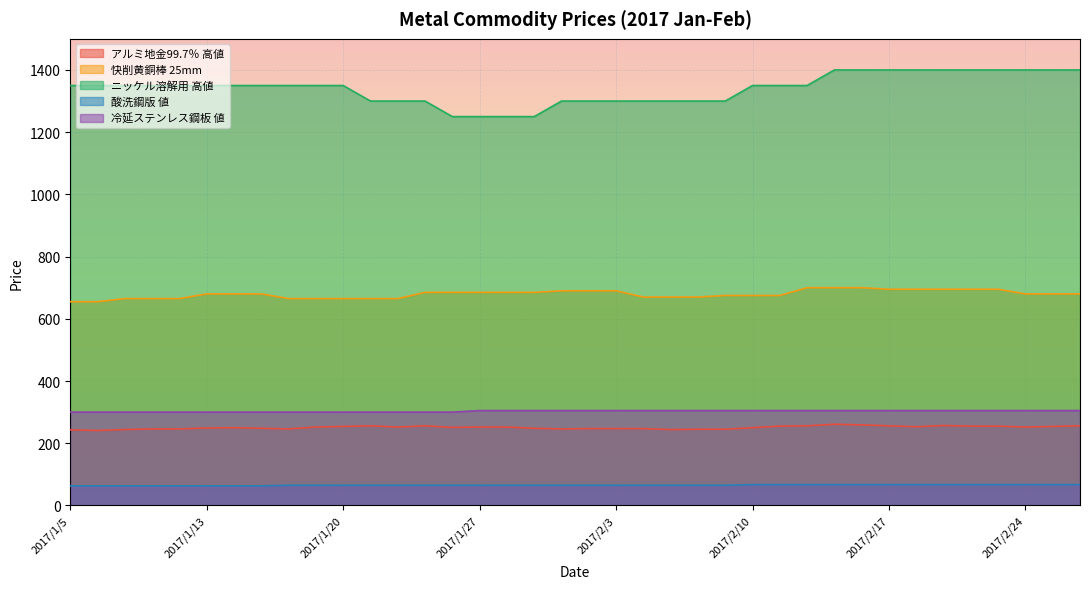

How many lines are shown in the chart?

5